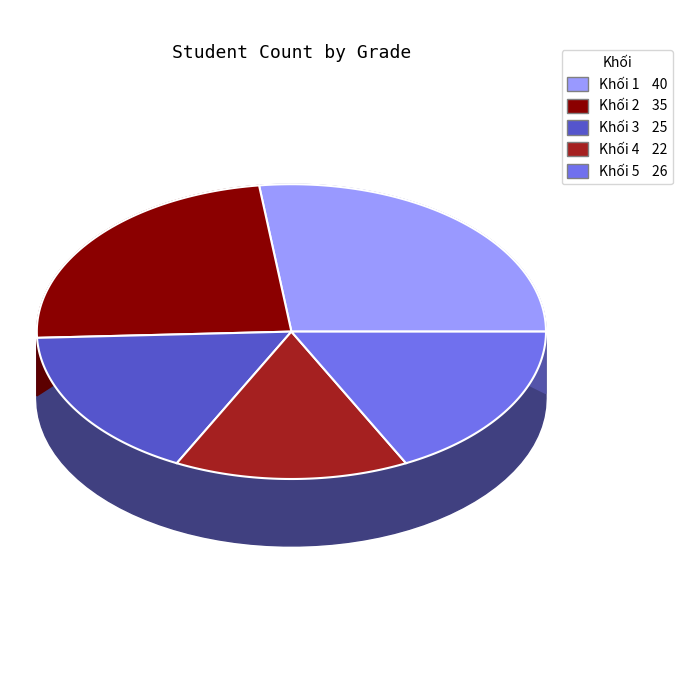

Count the number of slices in the pie.

5